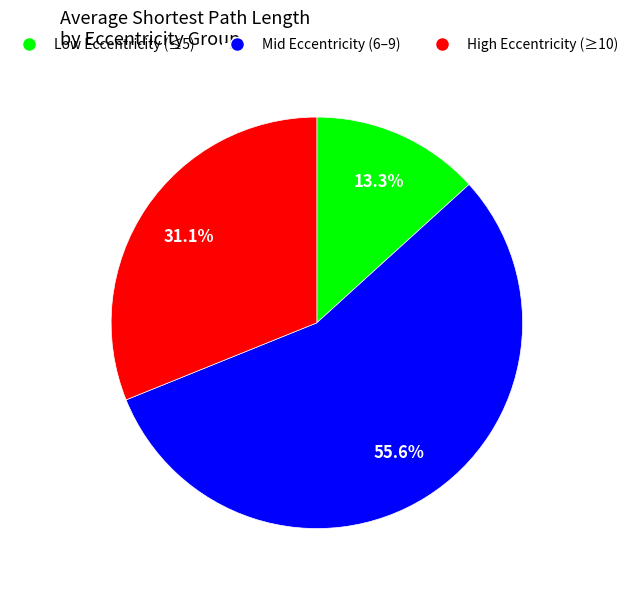

Is there a majority slice in this chart?

Yes